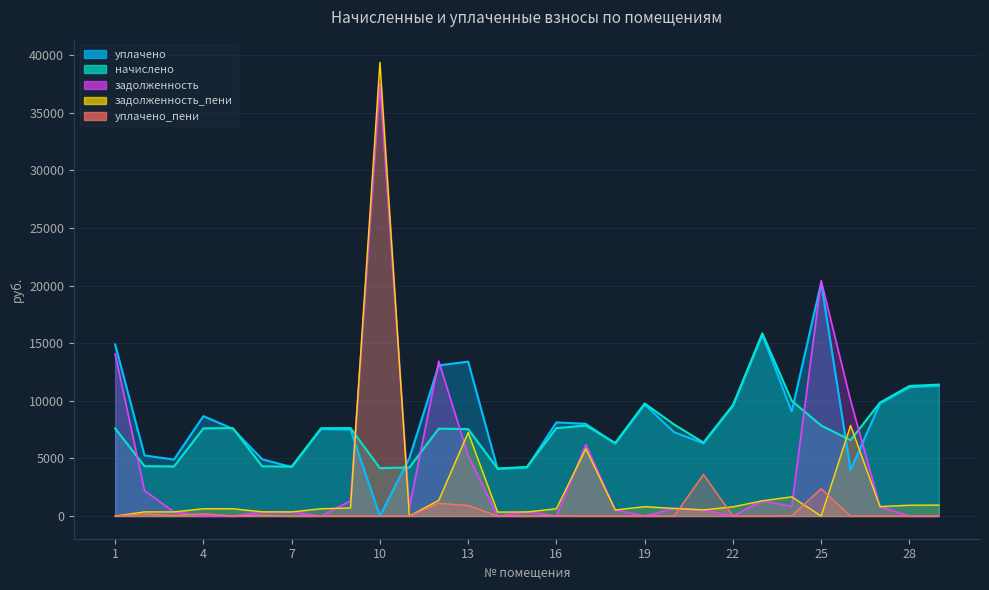

How many times do задолженность and начислено cross each other?

7